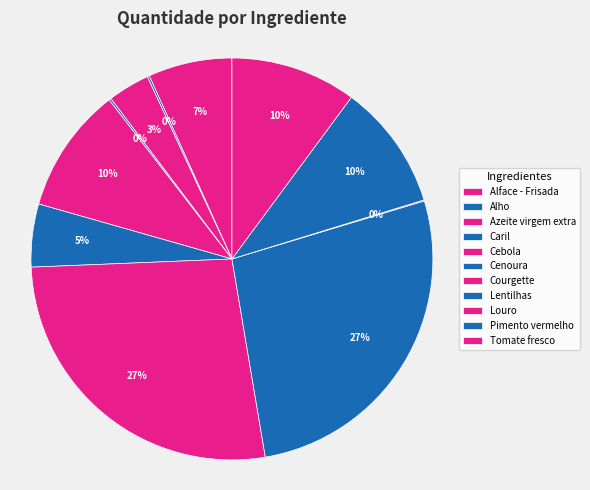

Rank the categories by value from lowest to highest.

Louro, Alho, Caril, Azeite virgem extra, Cenoura, Alface - Frisada, Cebola, Pimento vermelho, Tomate fresco, Courgette, Lentilhas